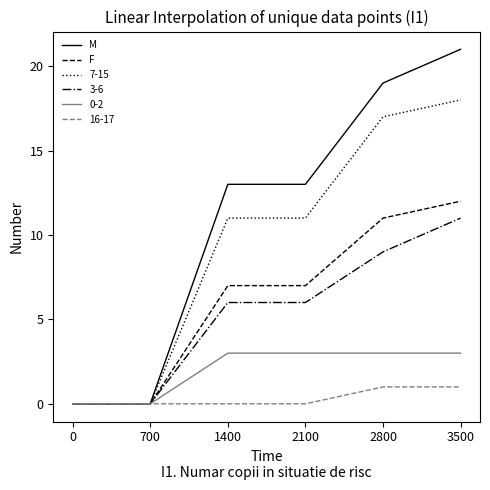

List the series in order of their peak value, highest first.

M, 7-15, F, 3-6, 0-2, 16-17